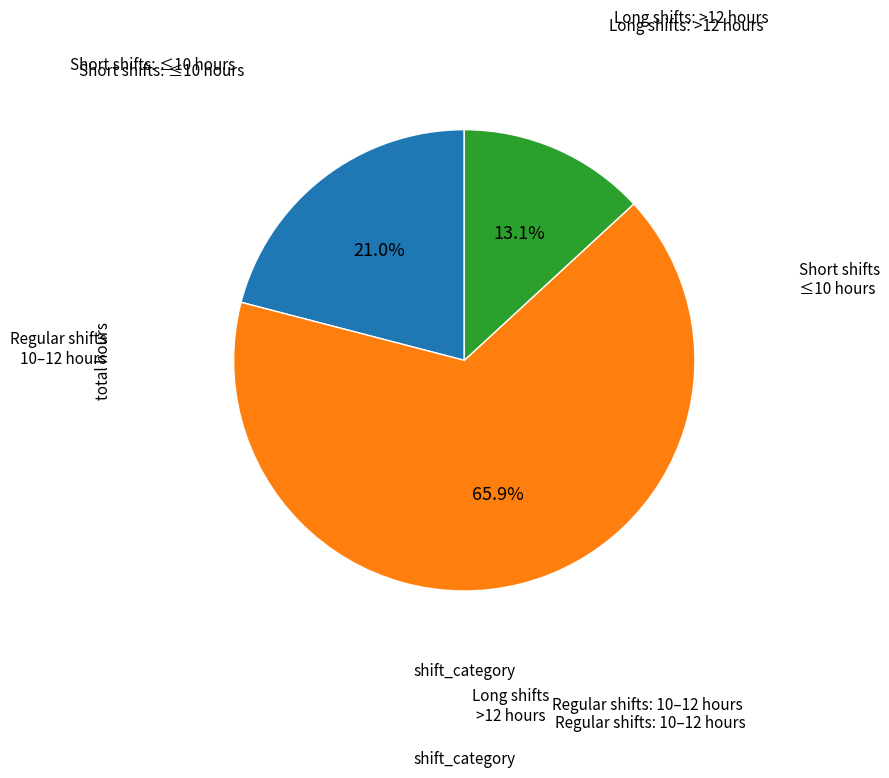

Is there a majority slice in this chart?

Yes